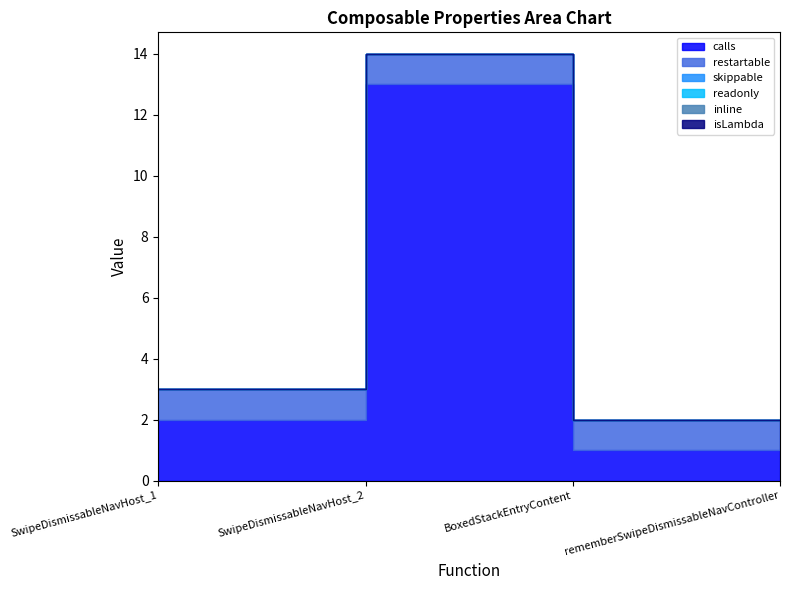

True or false: skippable and restartable intersect in this chart.

False